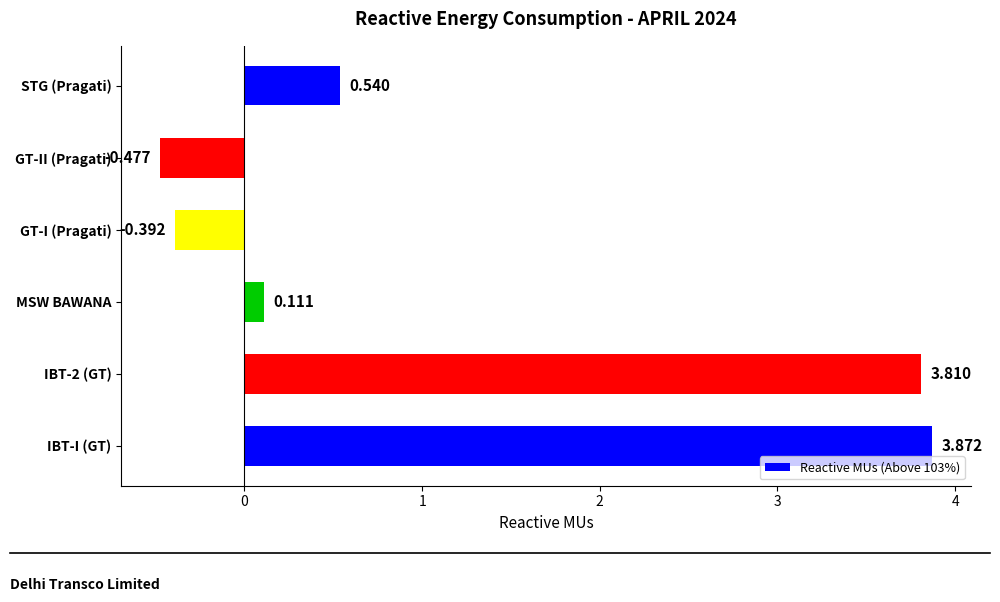

Which label corresponds to the largest value in the chart?

IBT-I (GT)